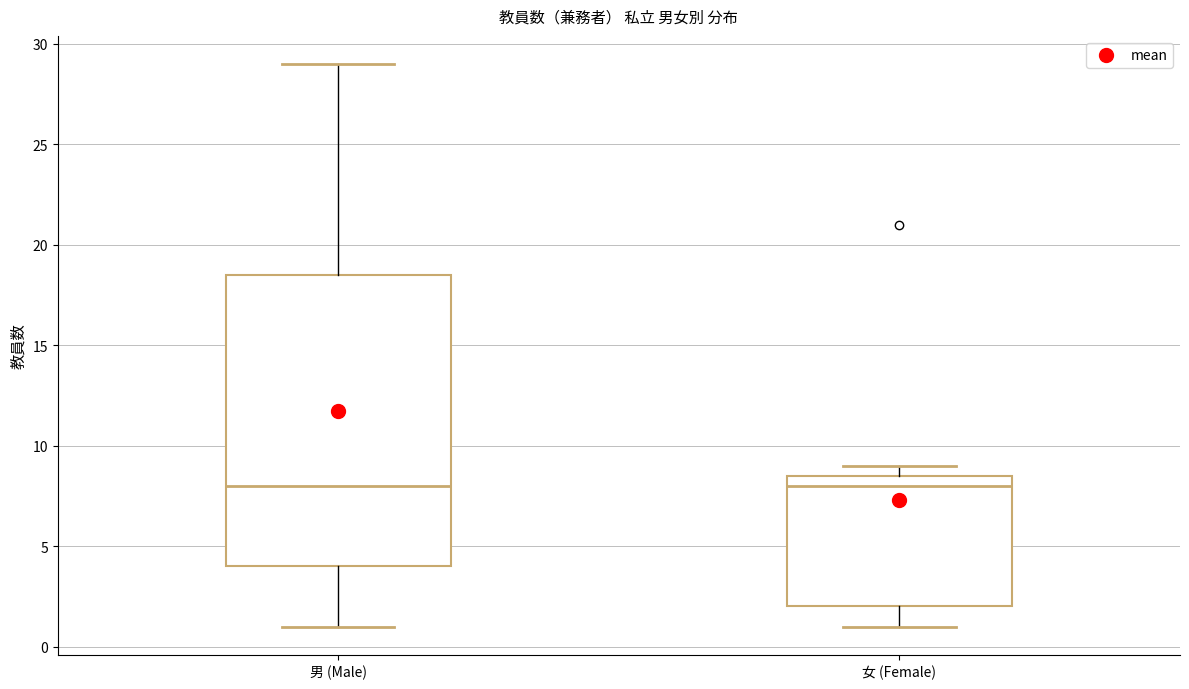

Where is the lower edge of the box for 男 (Male) on the y-axis? The values are not printed on the chart, so give them approximately, as read against the axis.

4.0